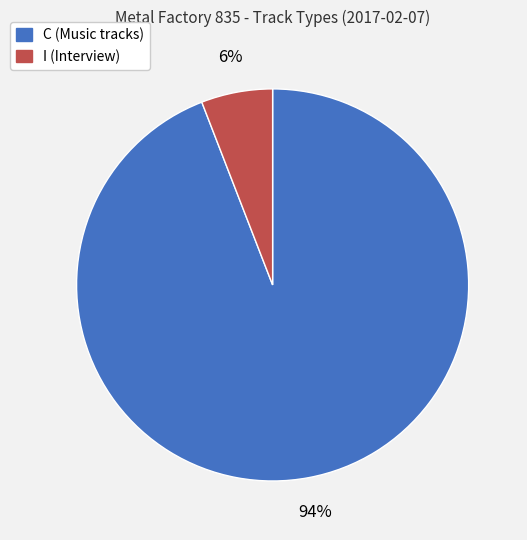

Approximately how many times larger is the value at I compared to C?

0.1